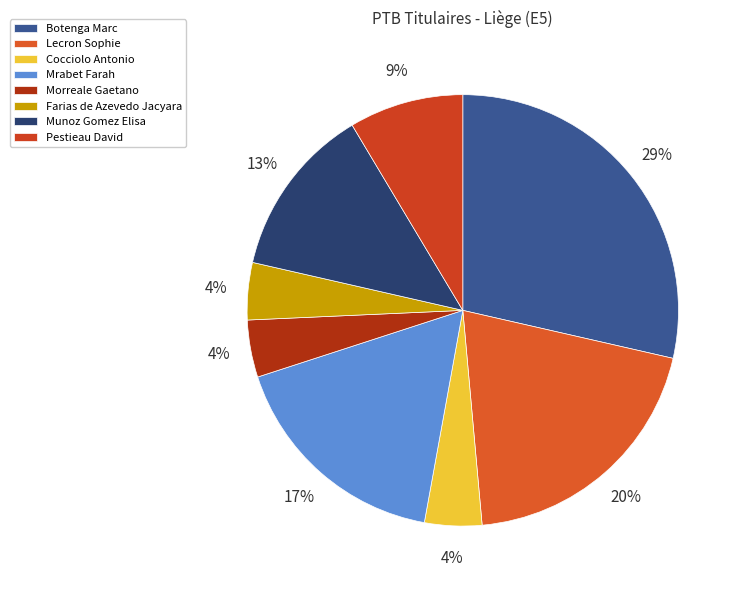

Is there a majority slice in this chart?

No